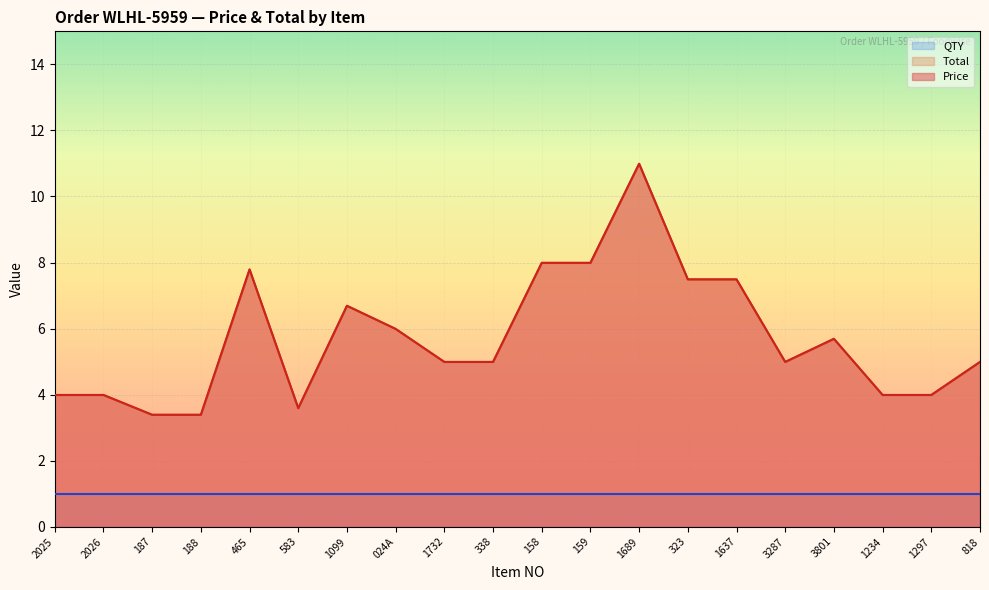

True or false: Price and Total cross at least once.

False